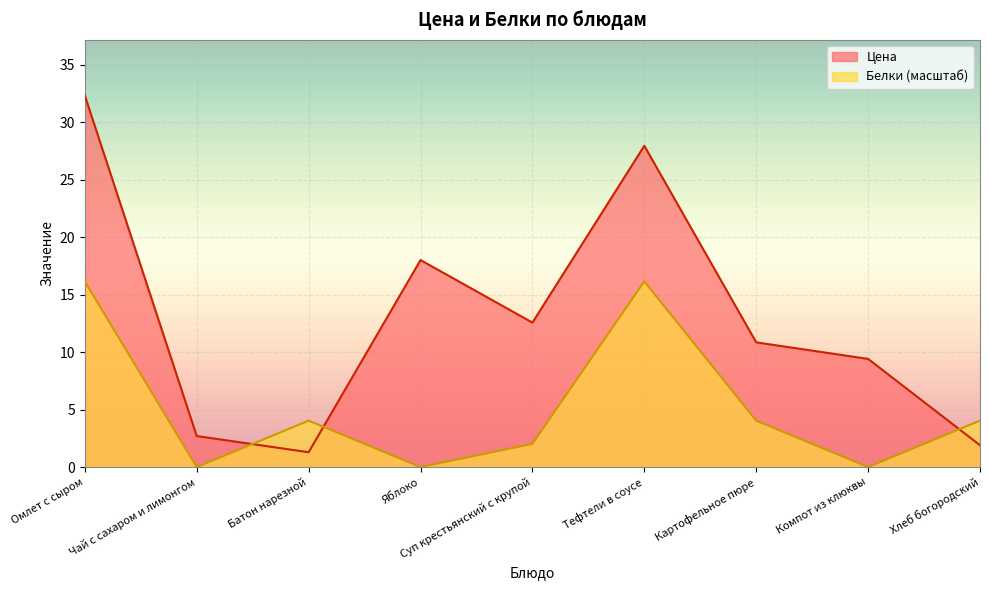

The Цена series shows 2.7 at Чай с сахаром и лимонгом. True or false?

True